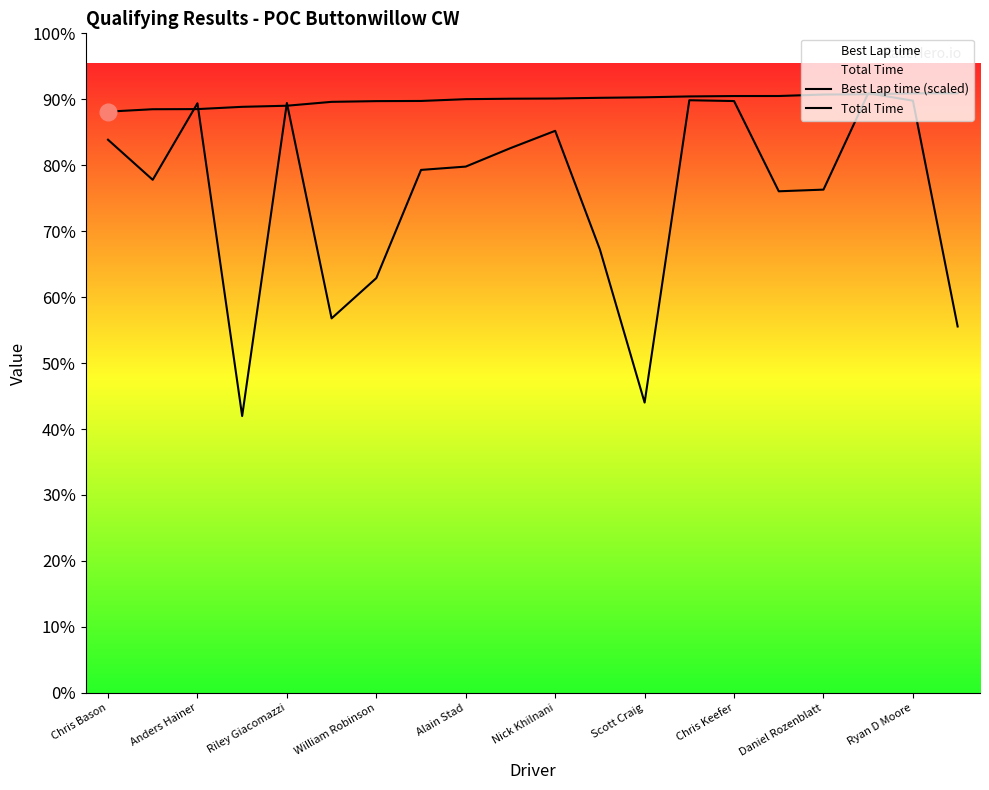

How many data points in Best Lap time (scaled) are less than 1154?

9